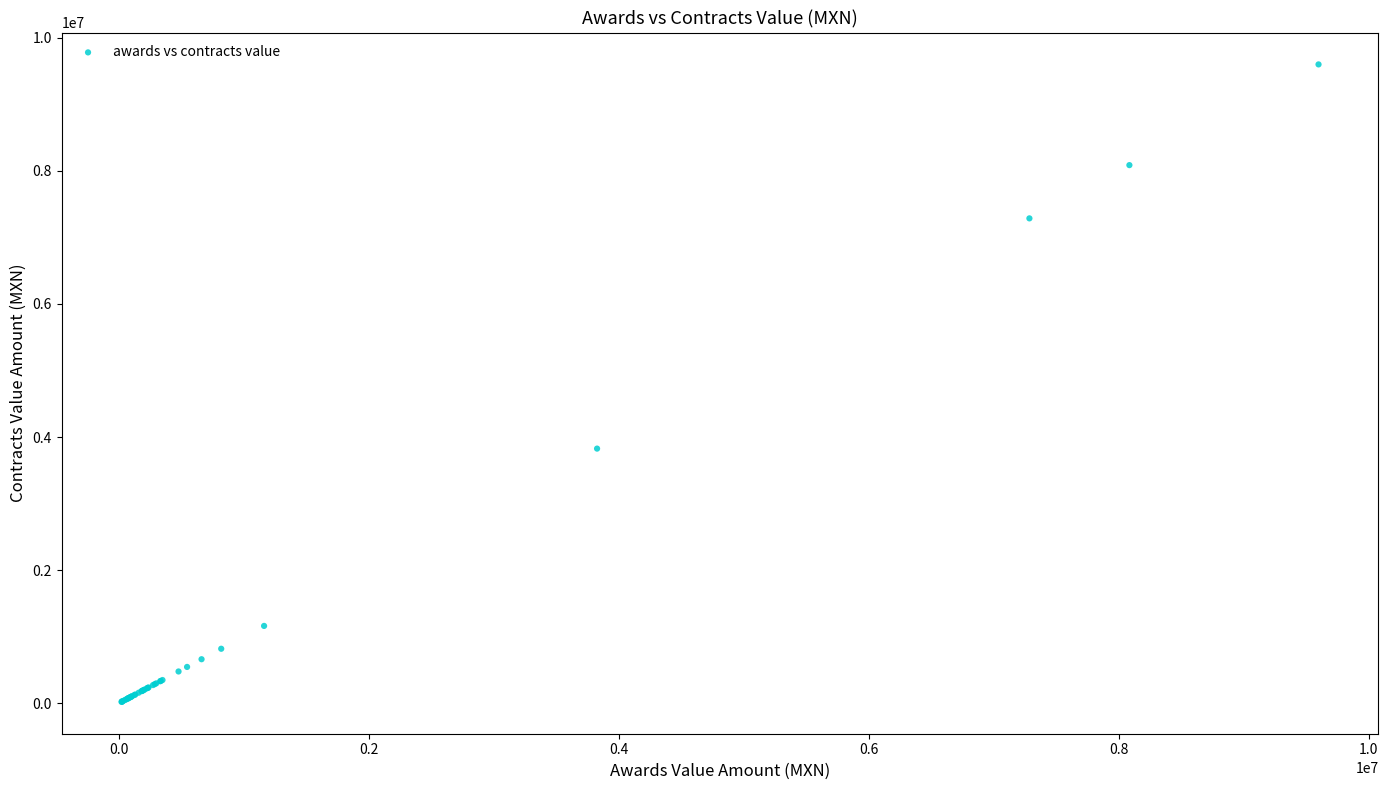

What Y value in the scatter plot is closest to 4810726?

3827000.0